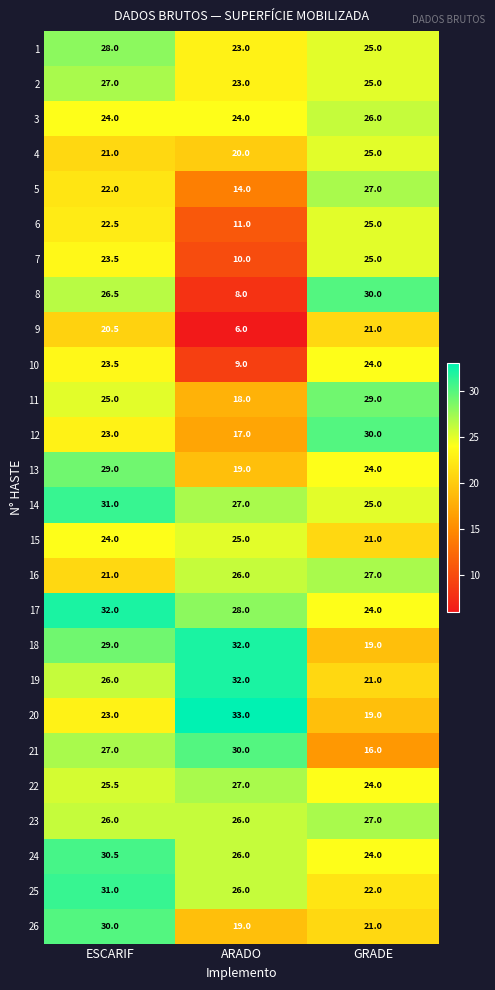

What is the average value of the 26 series?

23.3